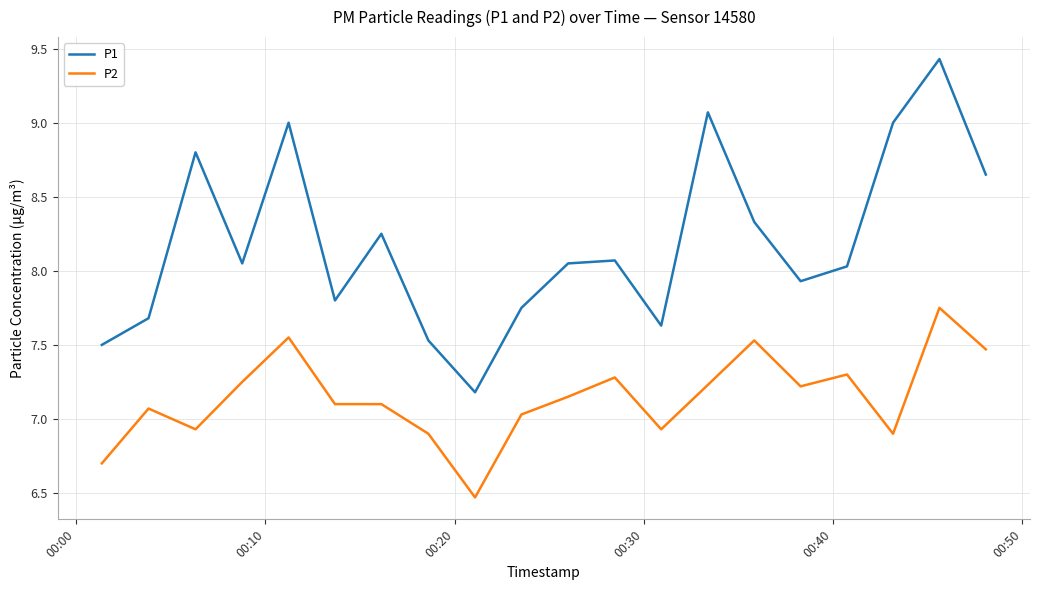

How many values in the P1 series exceed 8?

12